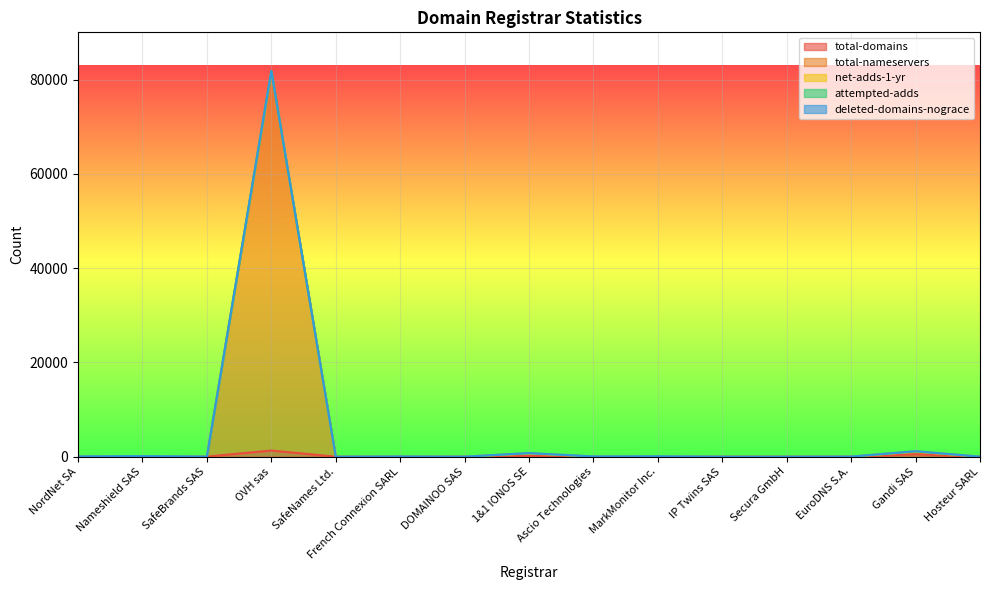

What is the difference between the second highest and minimum values in the attempted-adds series?

54